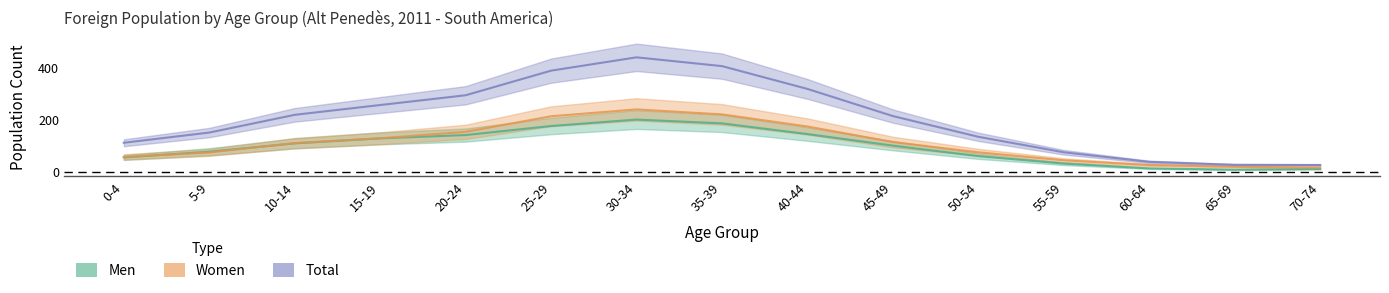

True or false: Men and Women intersect in this chart.

True